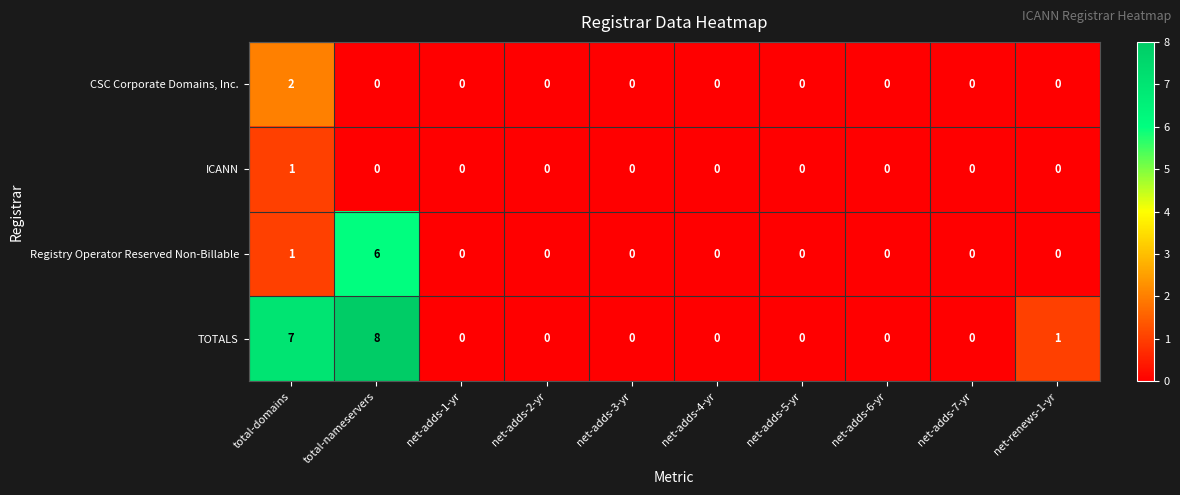

What is the difference between the maximum and minimum values in the Registry Operator Reserved Non-Billable series?

6